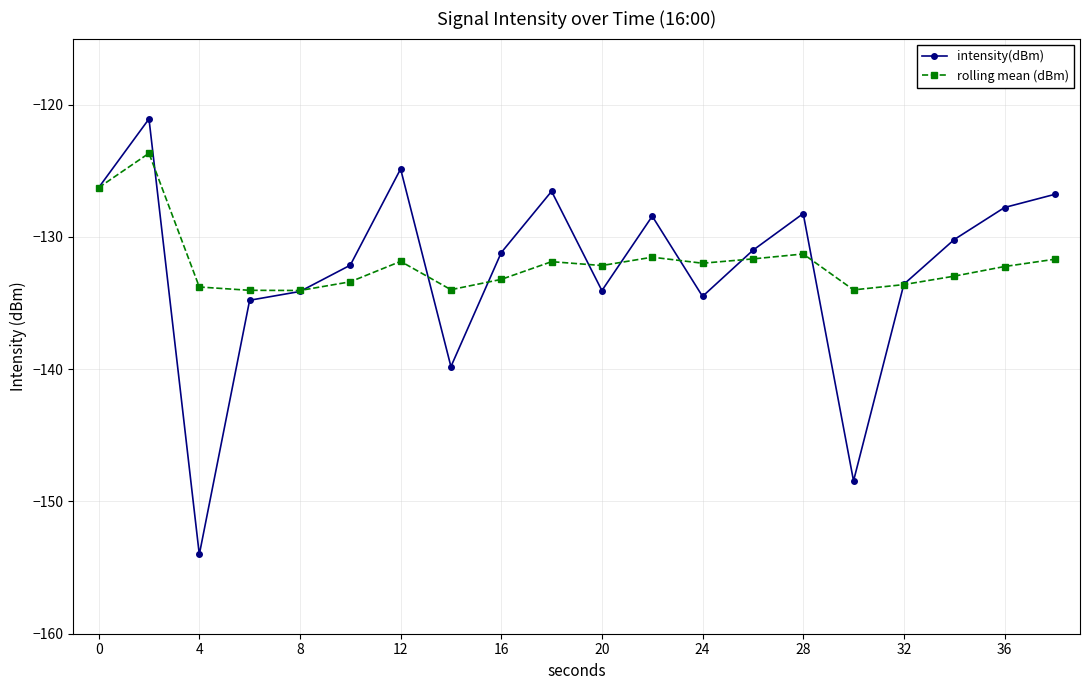

Which series has the largest range (max minus min)?

intensity(dBm)